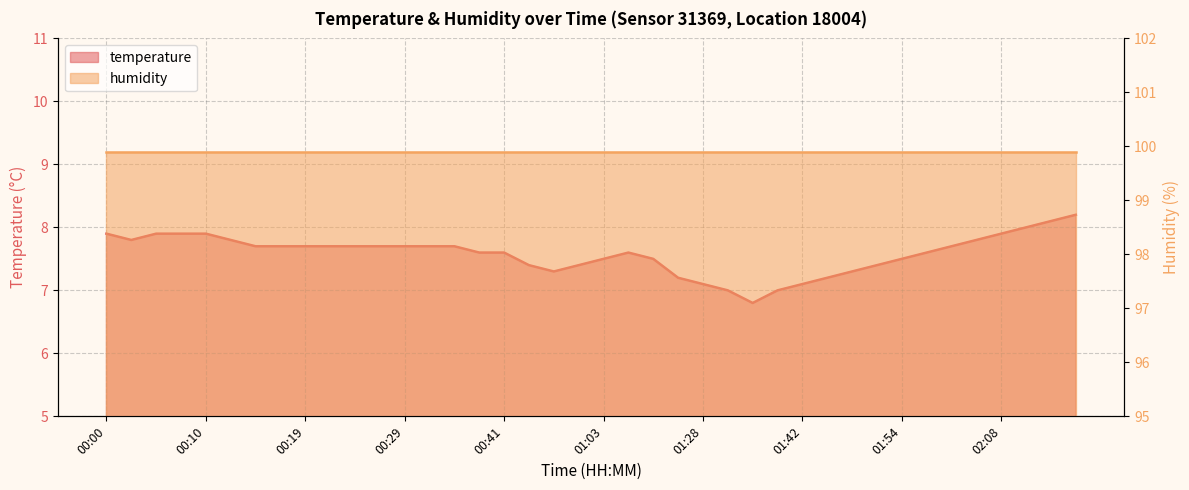

Is it true that the value at 00:10 is 7.9?

True